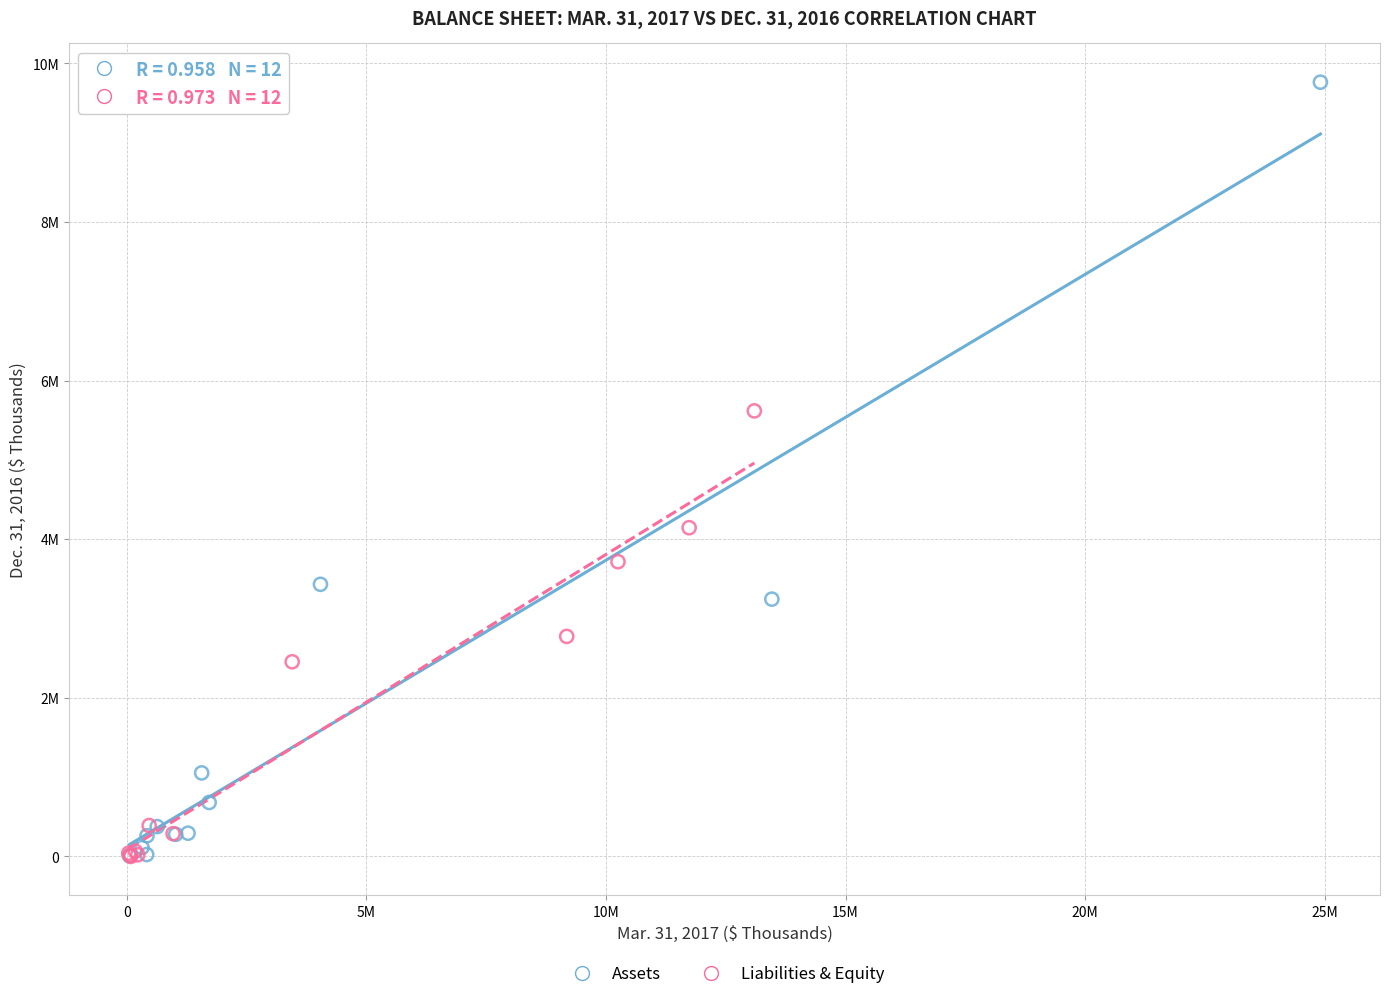

What are all the series names shown in the legend?

Assets, Liabilities & Equity